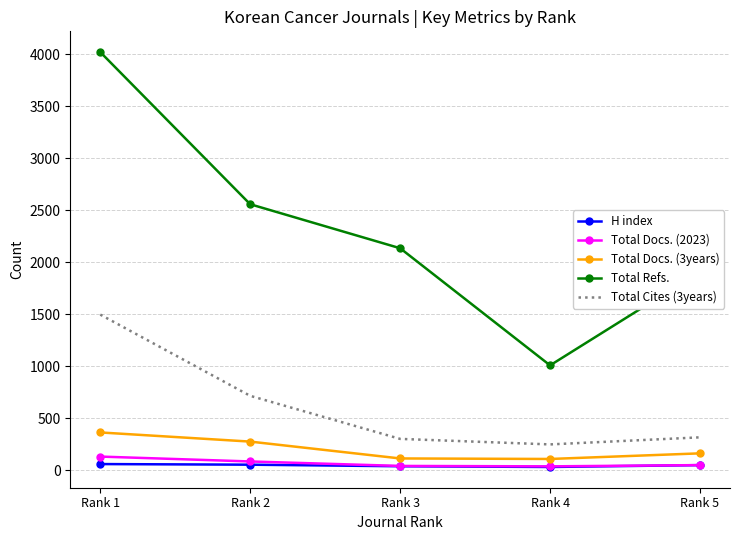

How many values in the Total Refs. series are below 2133?

2